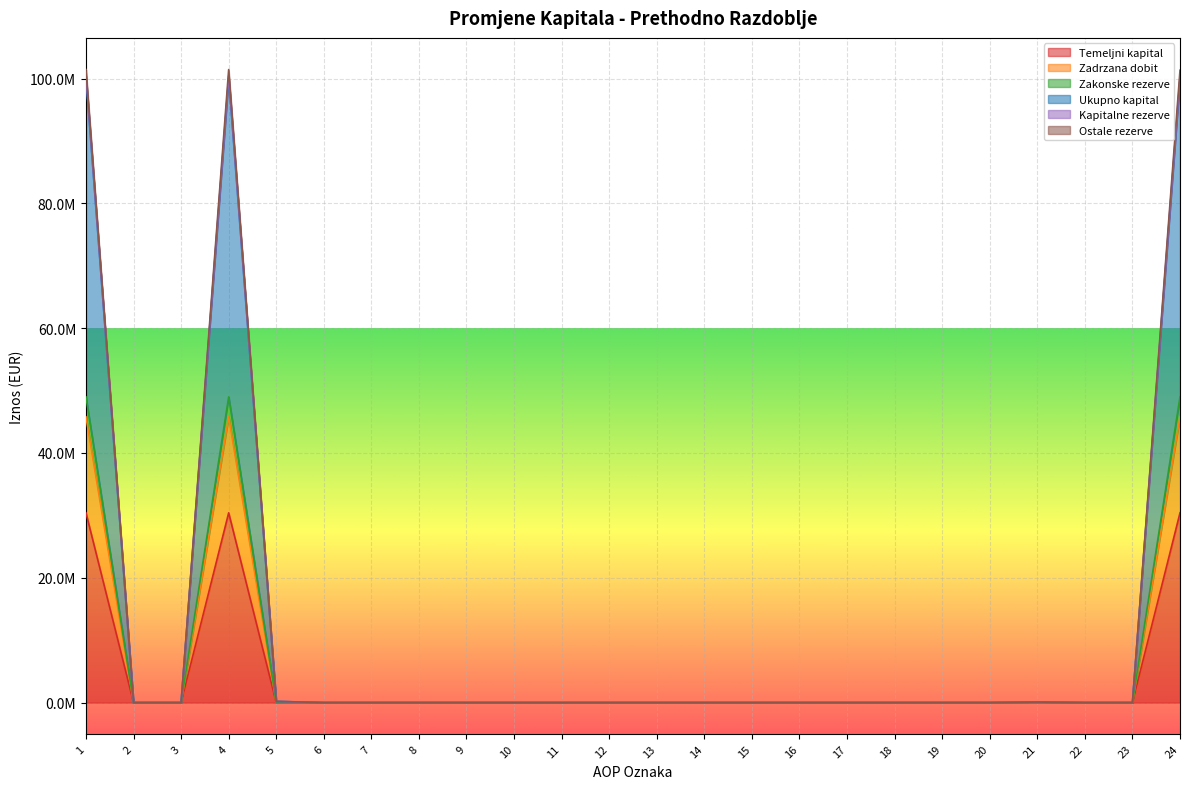

Does the chart display data point markers on the line(s)?

No